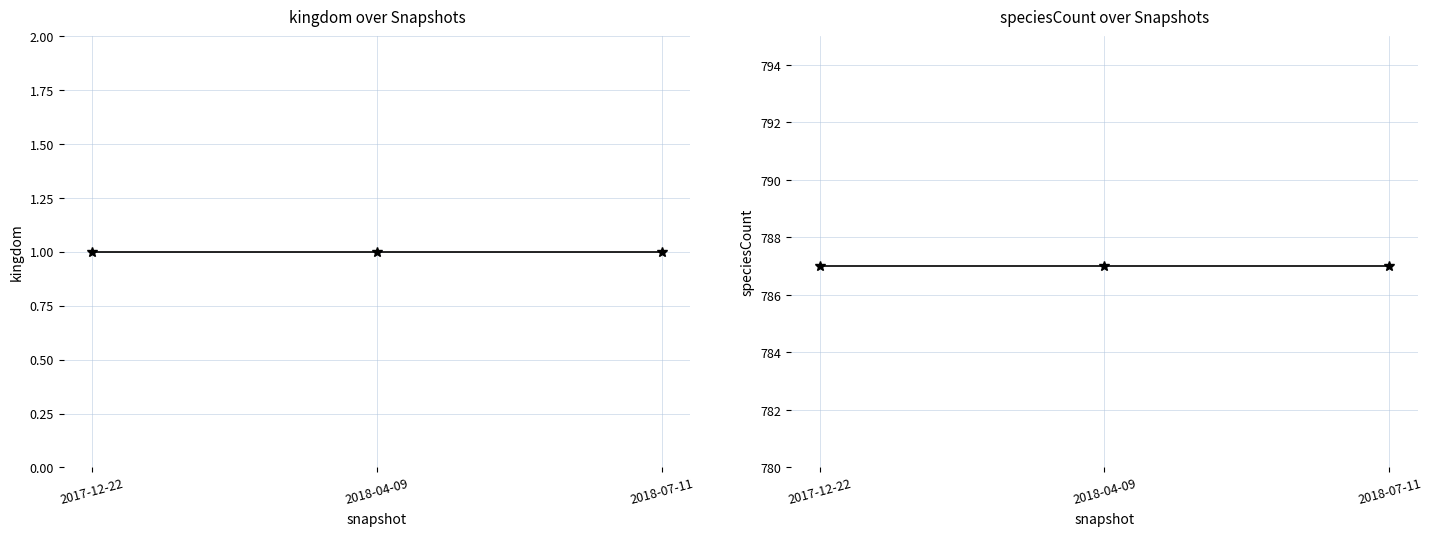

The value of kingdom at 2018-07-11 is 1. True or false?

False